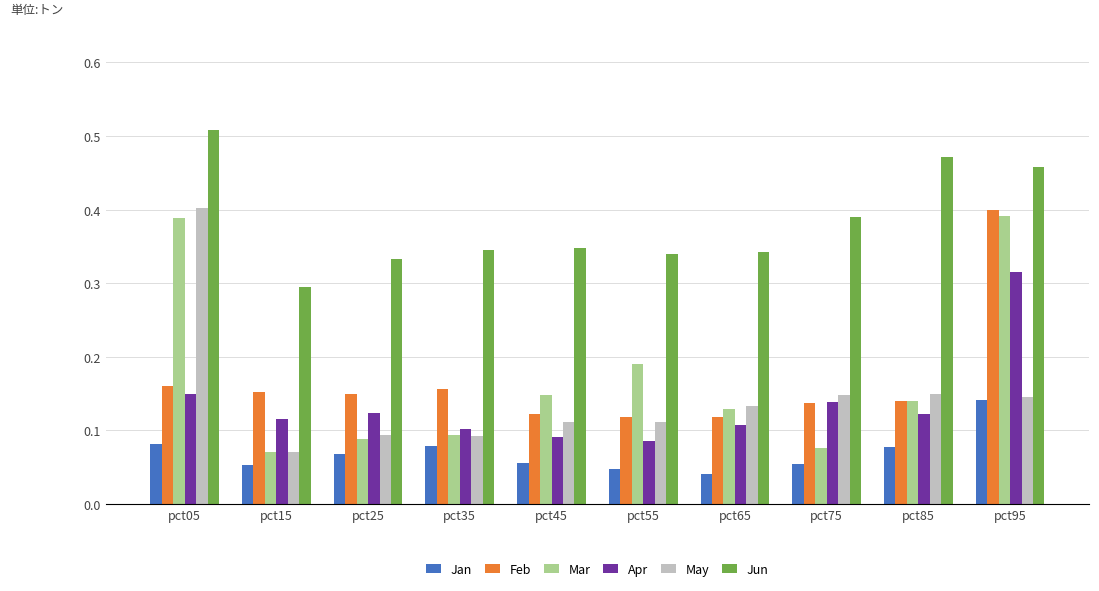

The Jan series shows 0.1 at pct95. True or false?

True